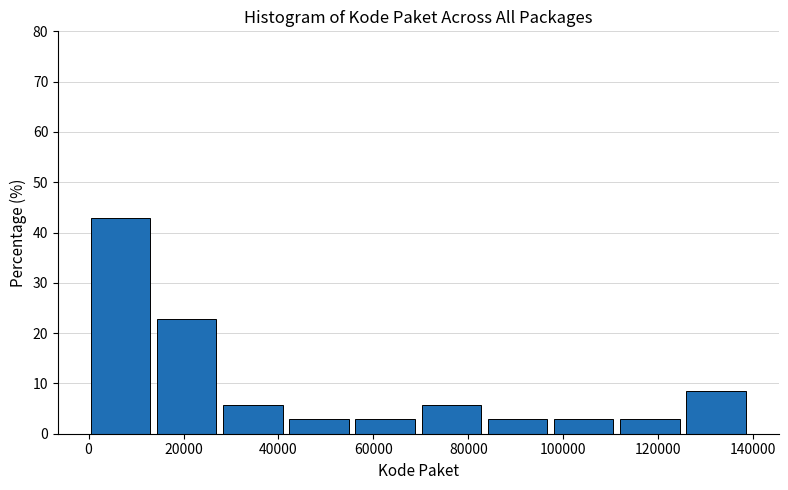

Which range on the x-axis has the tallest bar?

0 to 14000